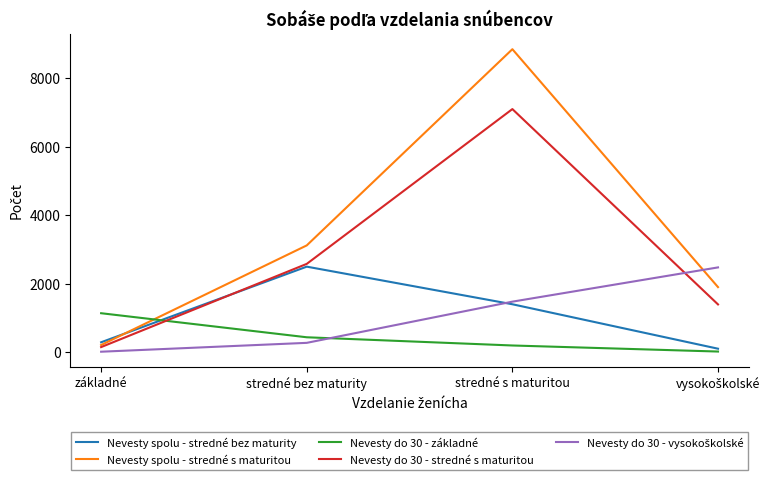

Which series has the widest spread of values?

Nevesty spolu - stredné s maturitou